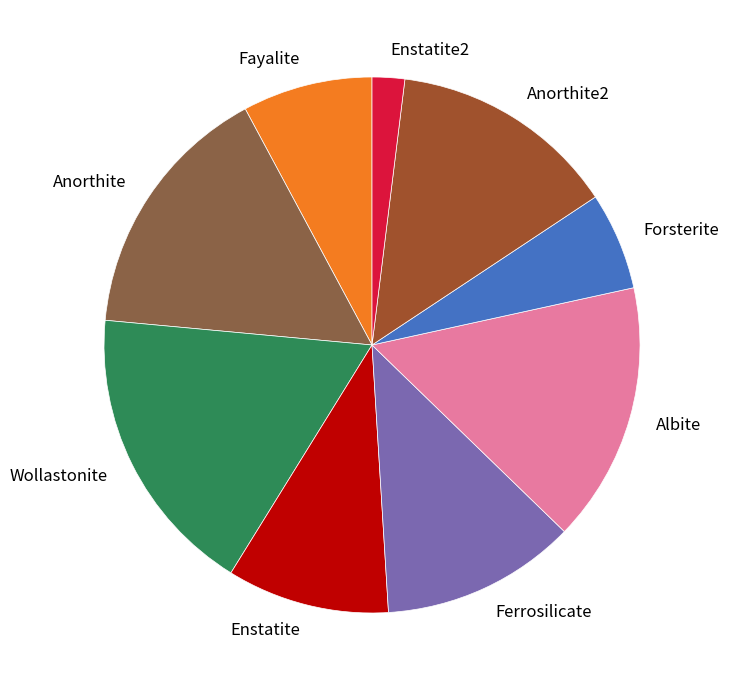

What is the ratio of the value at Enstatite to the value at Anorthite?

0.6